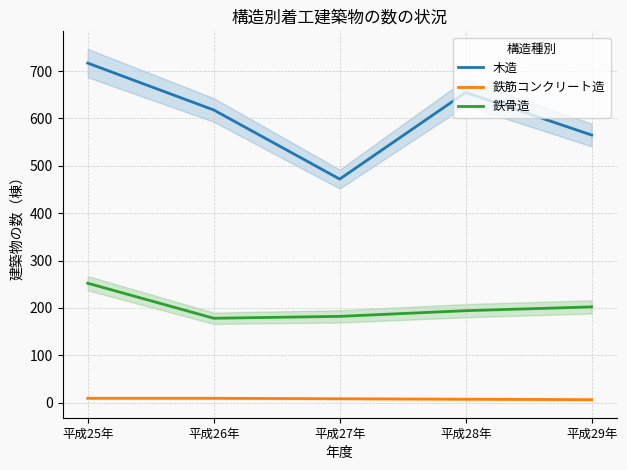

What is the total value across all series at 平成25年?

978